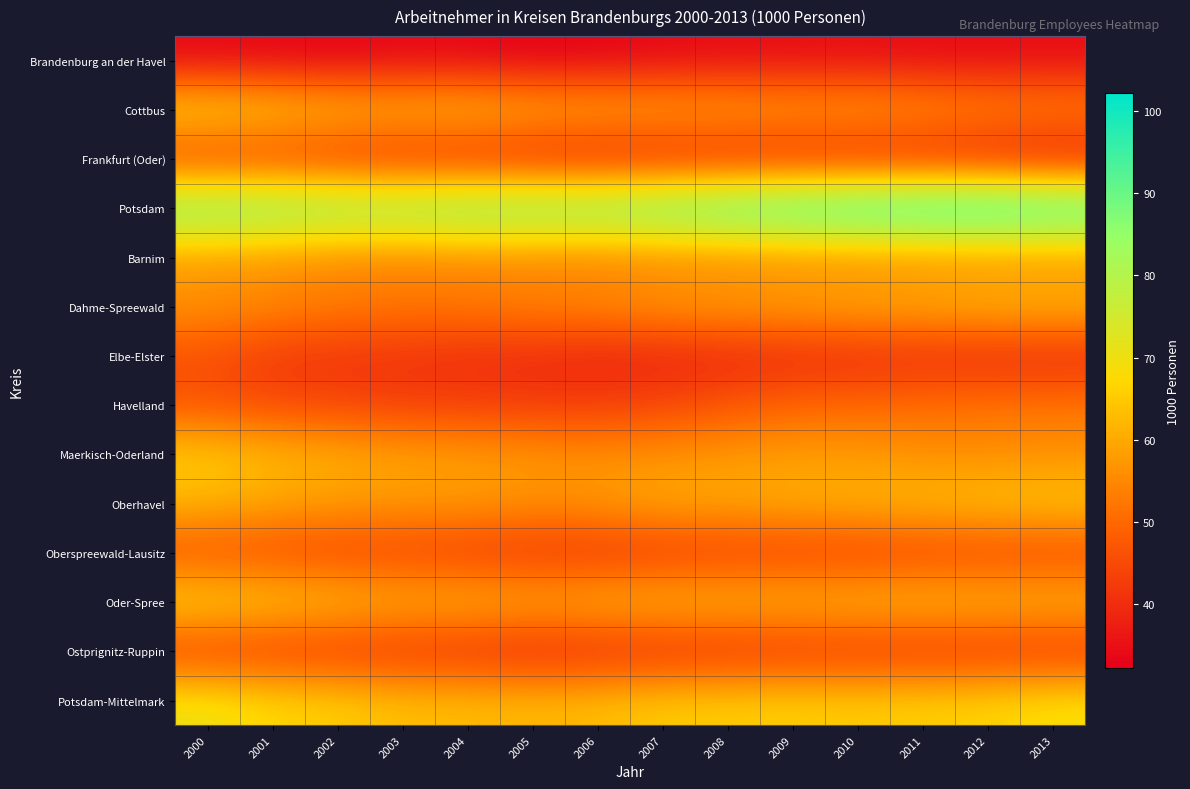

How many categories are shown in the chart?

14